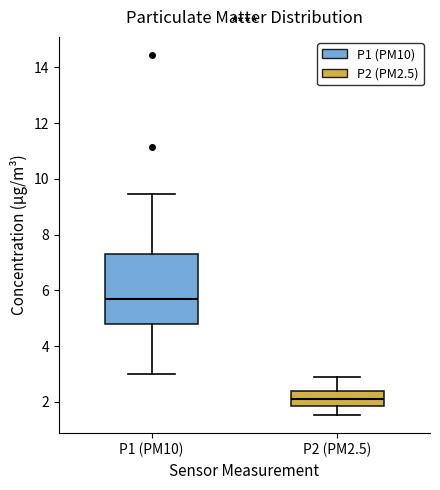

Reading left to right, read every box against the y-axis: the position of its median line, the range the box covers, and the ends of its whiskers. The values are not printed on the chart, so give them approximately, as read against the axis.

P1 (PM10): median 5.8, box 4.8 to 7.4, whiskers 3.0 to 9.4
P2 (PM2.5): median 2.0, box 1.8 to 2.4, whiskers 1.6 to 2.8